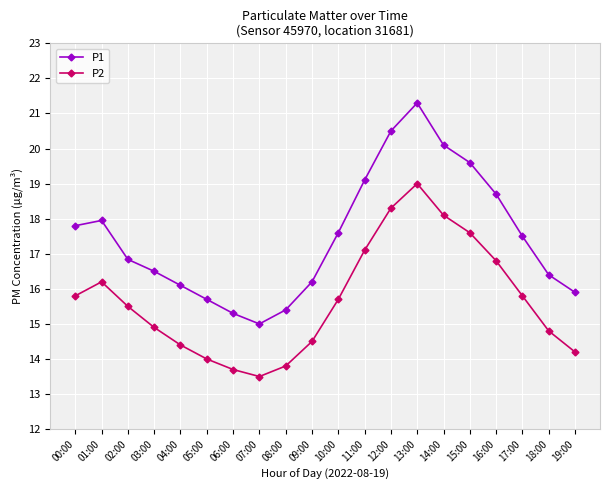

Is the value of P1 at 15:00 greater than the value of P2 at 18:00?

Yes